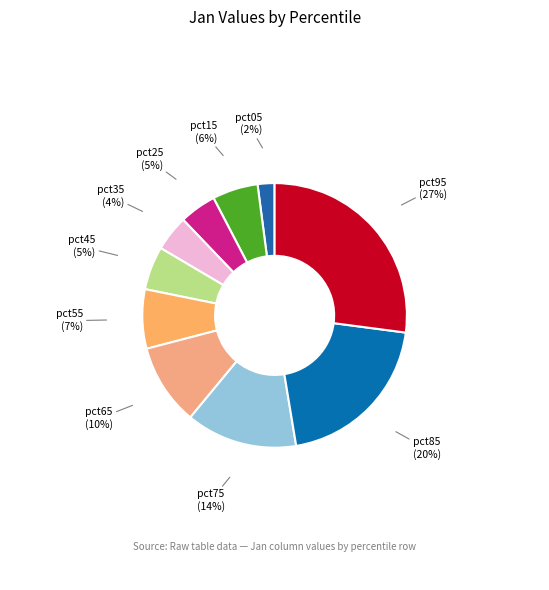

Is the sum of pct45 and pct95 greater than half?

No